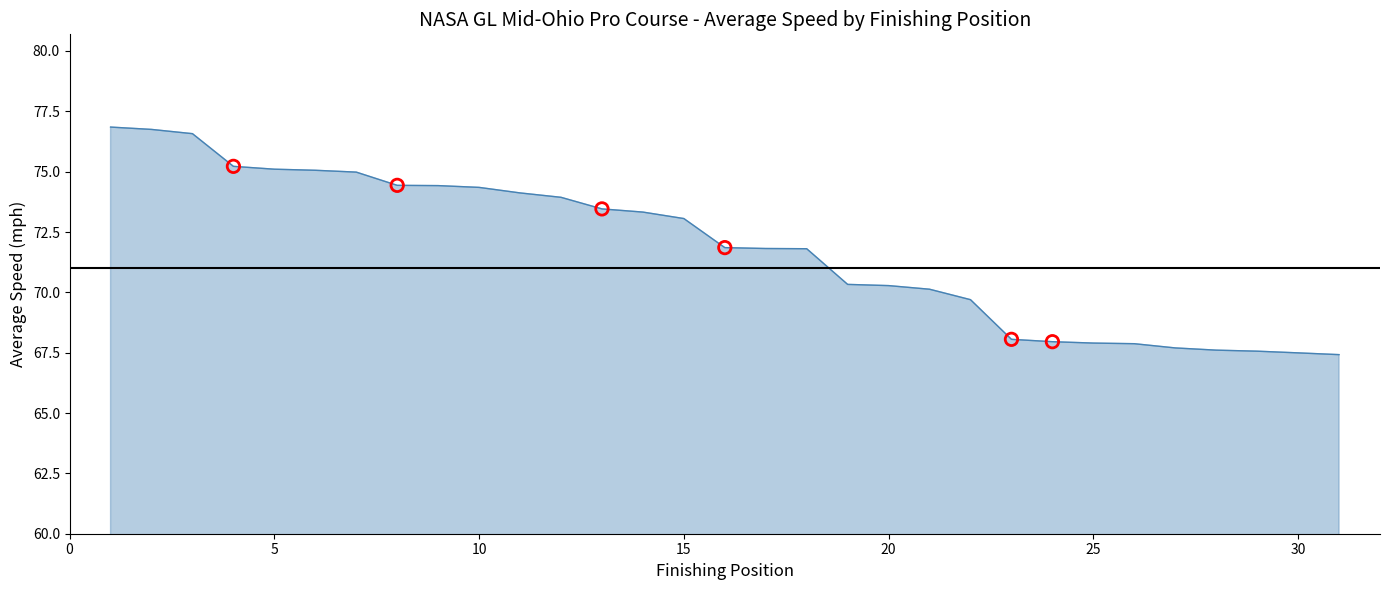

What is the minimum value shown in the chart?

67.4